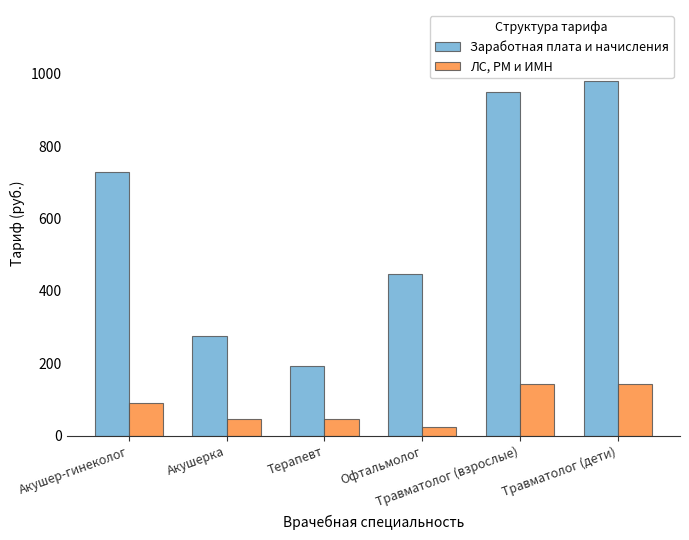

What is the sum of all Заработная плата и начисления values?

3573.6